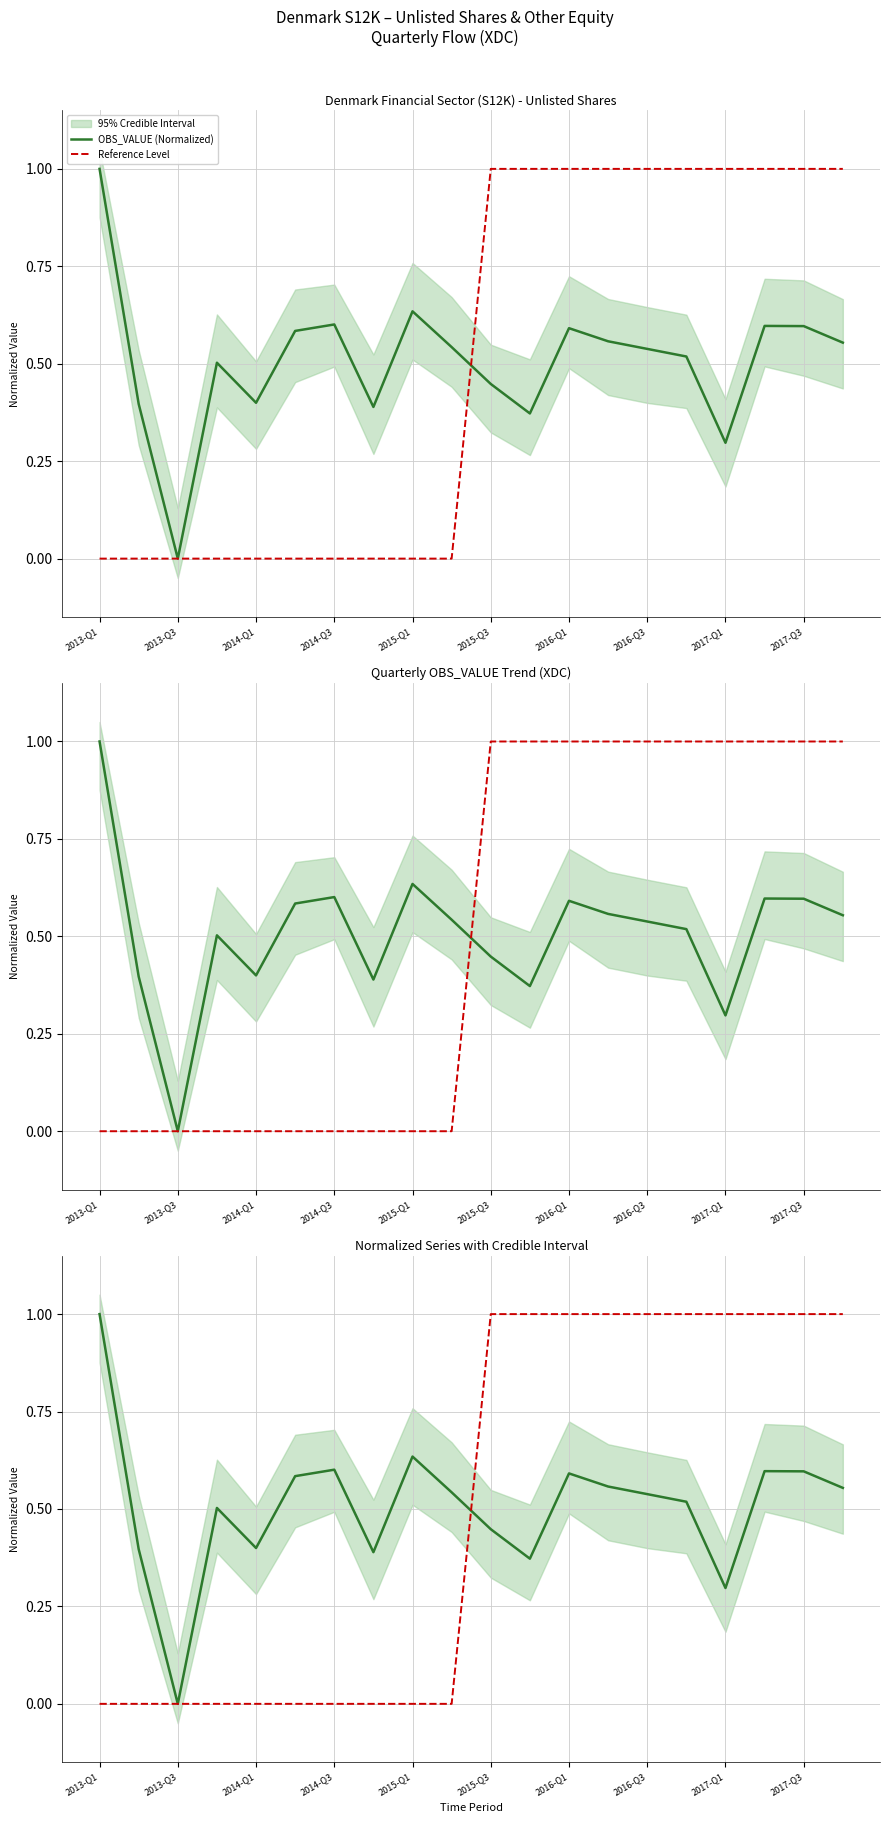

True or false: Reference Level and OBS_VALUE (Normalized) intersect in this chart.

True